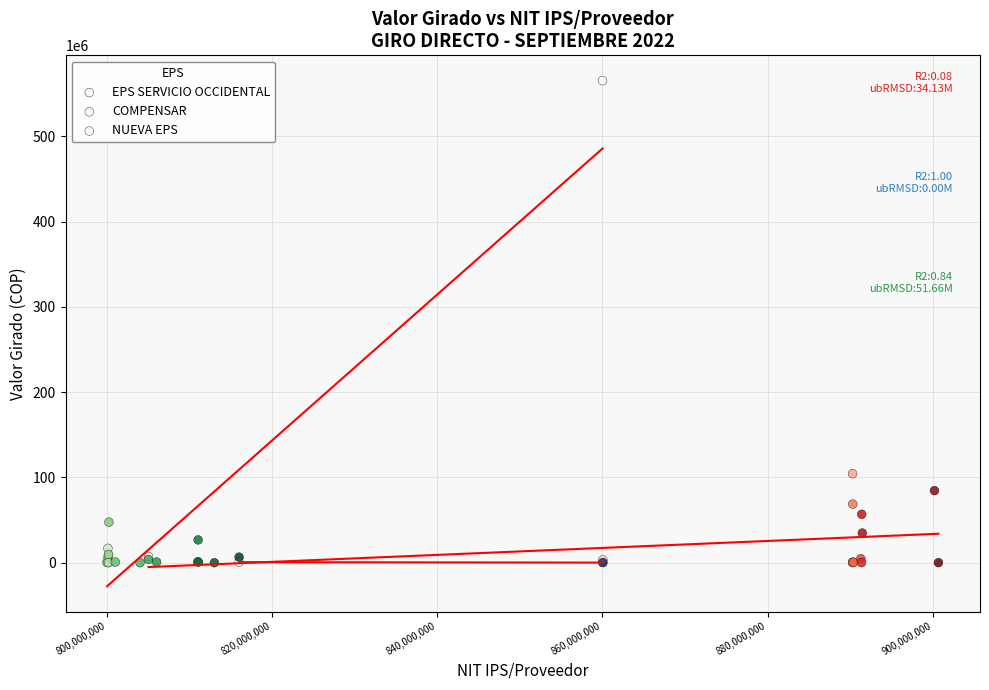

What are all the series names shown in the legend?

EPS SERVICIO OCCIDENTAL, COMPENSAR, NUEVA EPS